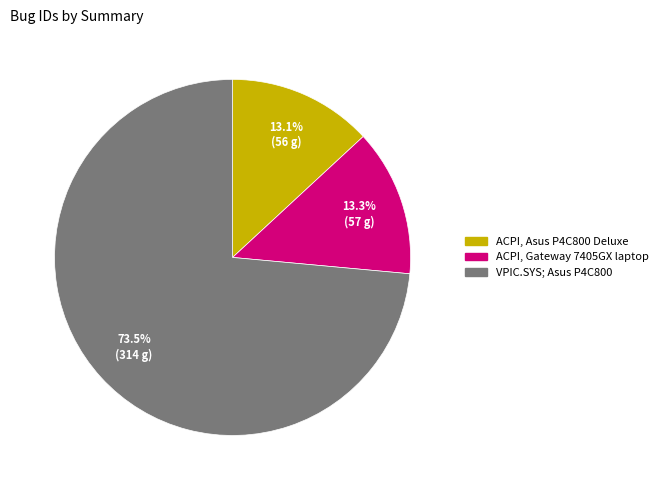

Which category has the biggest portion of the pie?

VPIC.SYS; Asus P4C800